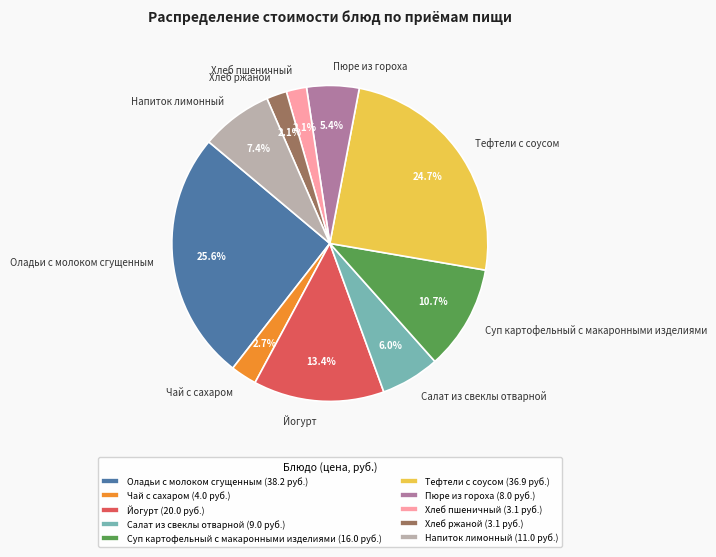

Is it true that Хлеб ржаной is 16% of the pie?

False